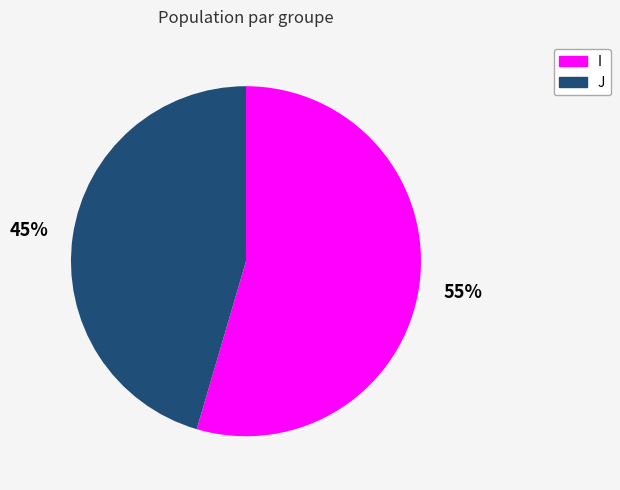

Do I and J together represent more than half of the pie?

Yes